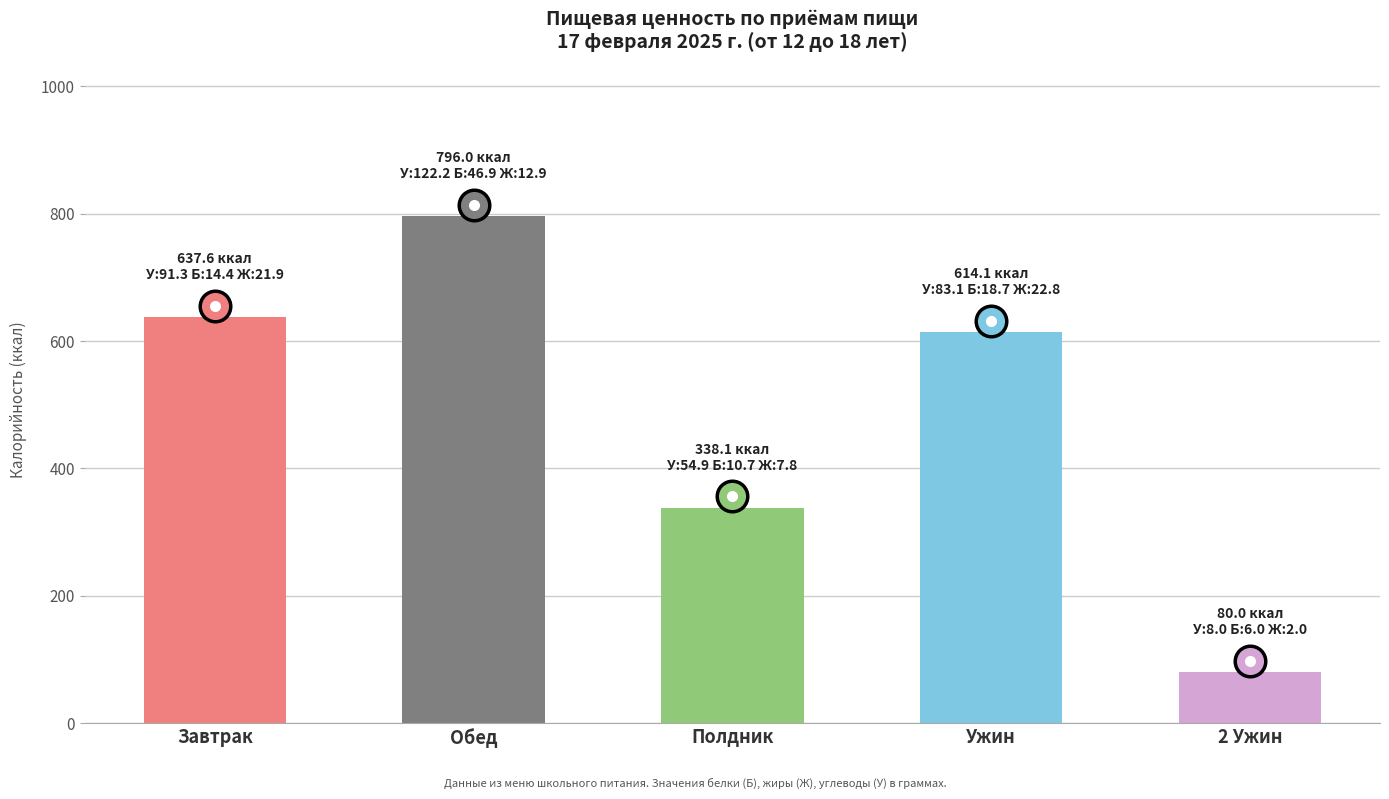

True or false: Жиры has a value of 2.9 at 2 Ужин.

False